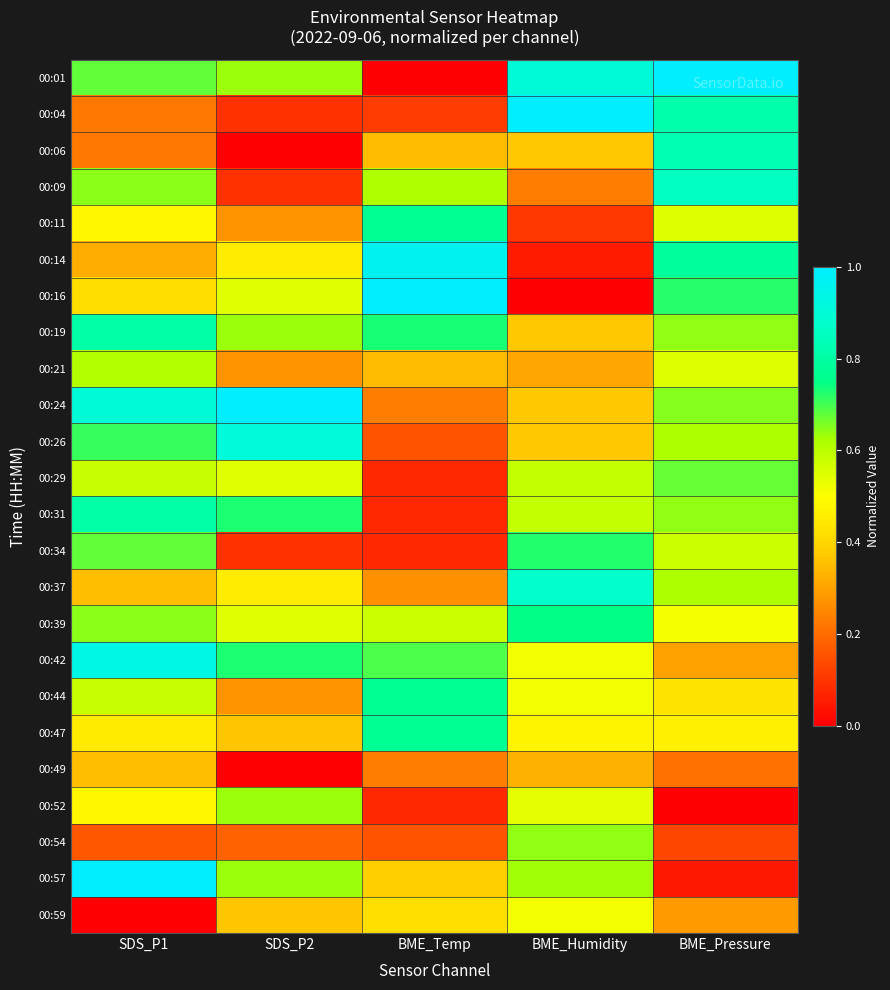

At how many categories does at least one series exceed 0?

5